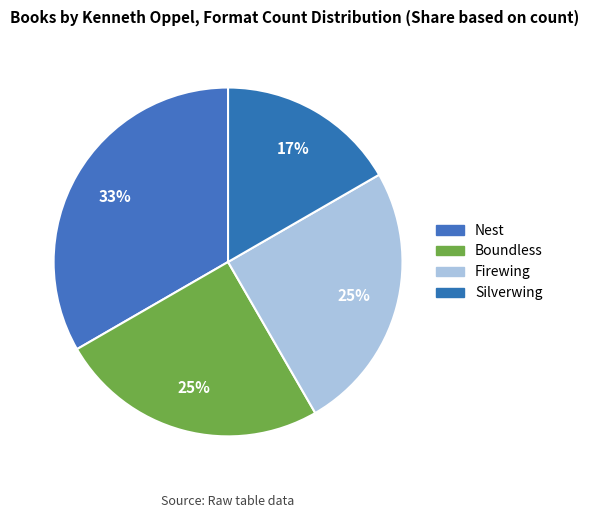

Is there any slice that represents more than half of the pie?

No